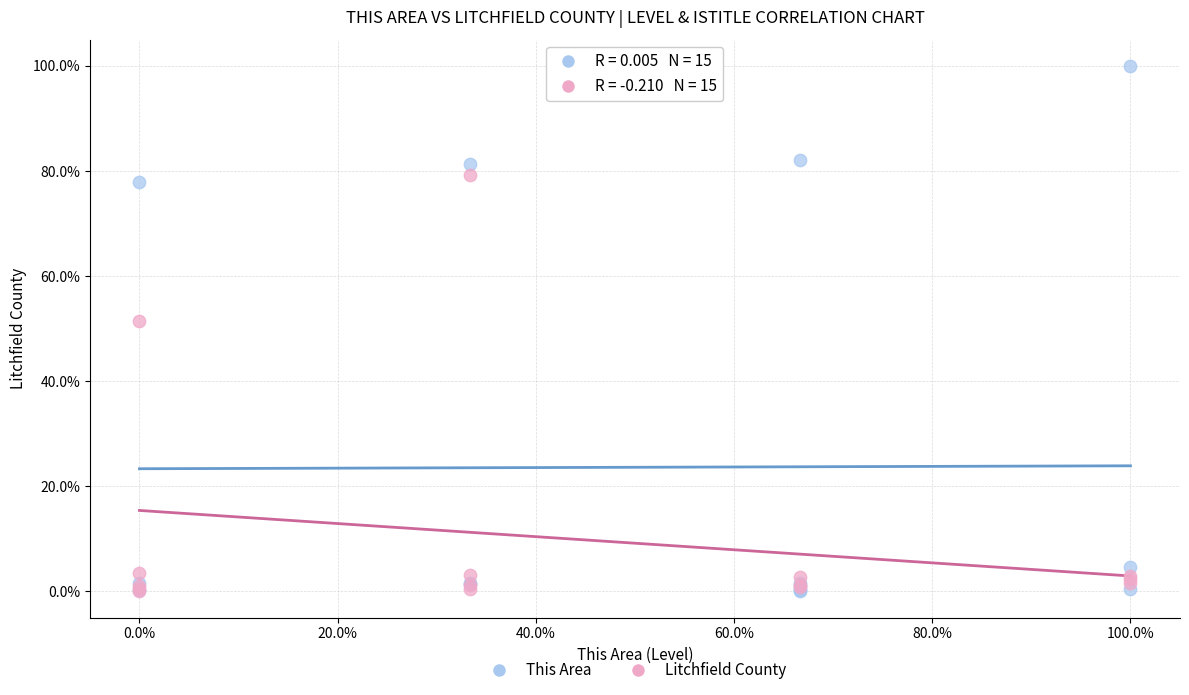

Which series reaches the maximum Y coordinate?

This Area